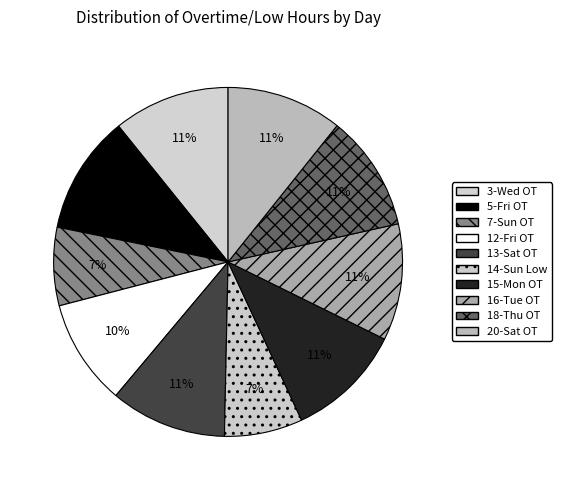

The 7-Sun OT slice represents 7% of the pie. True or false?

True